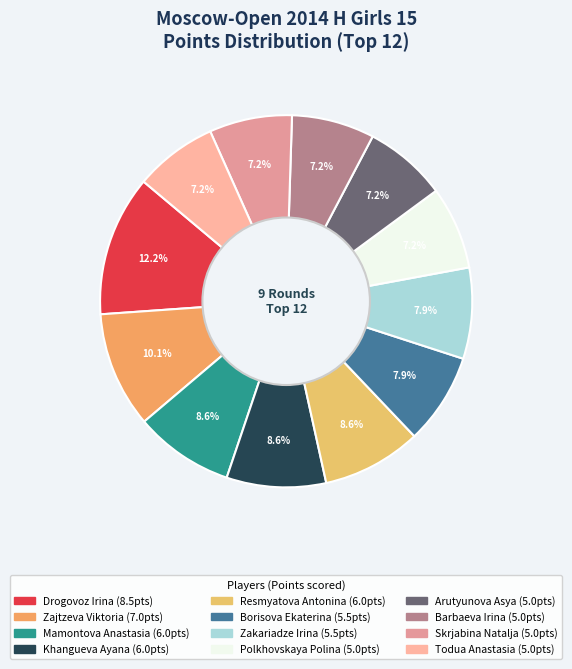

To the nearest percent, what is the difference between the Drogovoz Irina and Mamontova Anastasia slice percentages?

4%